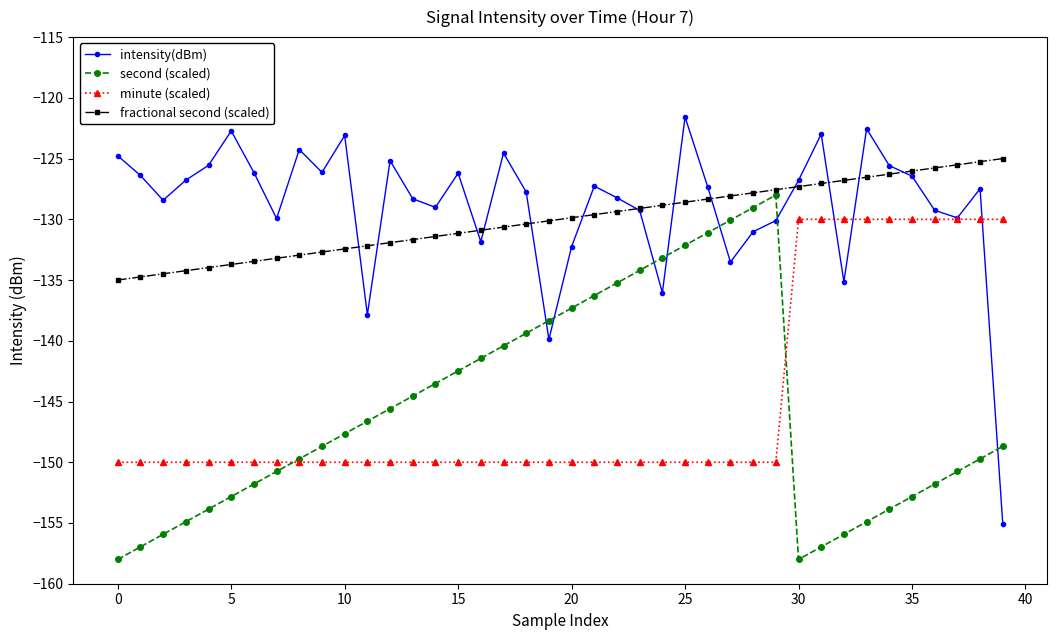

How many intersections are there between intensity(dBm) and fractional second (scaled)?

13